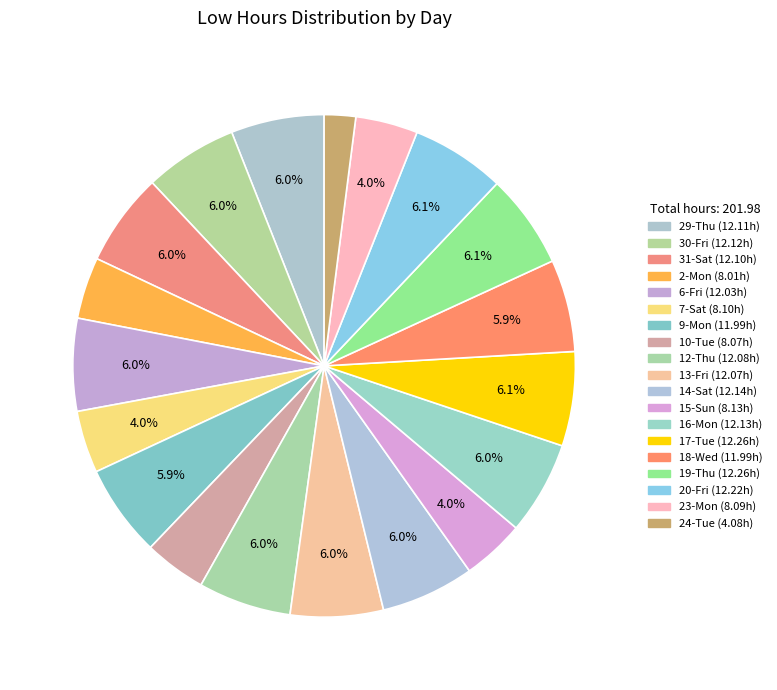

The 19-Thu slice represents 1% of the pie. True or false?

False